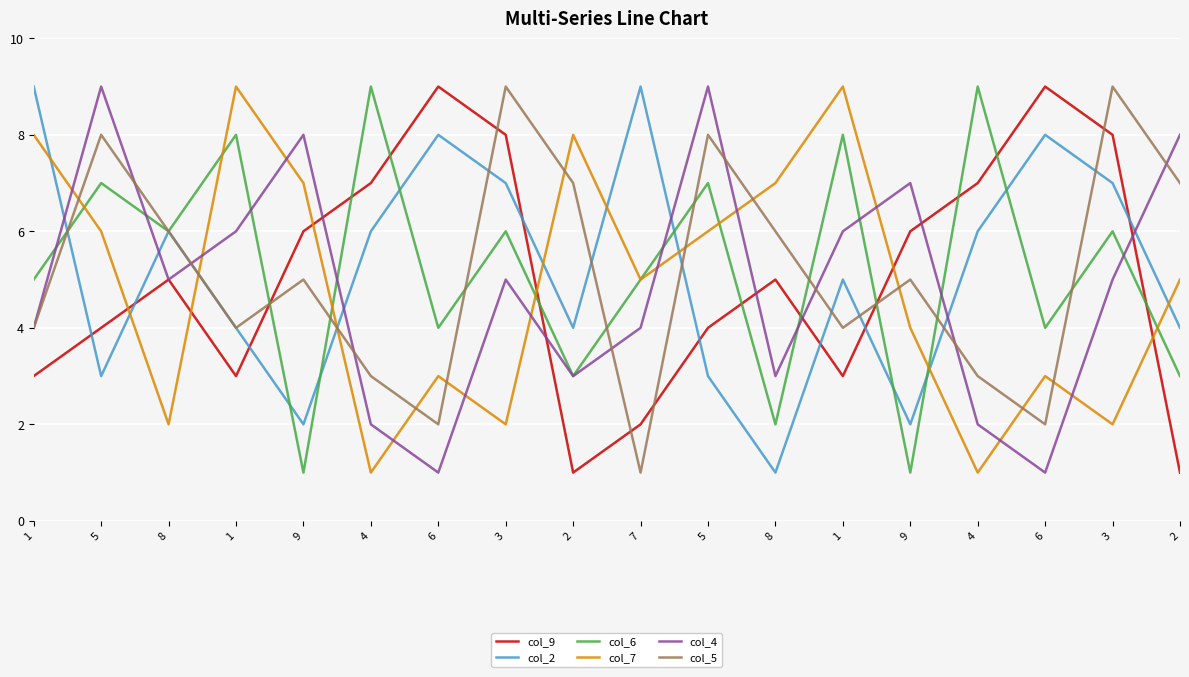

Count the col_2 values in the range 3 to 7.

11